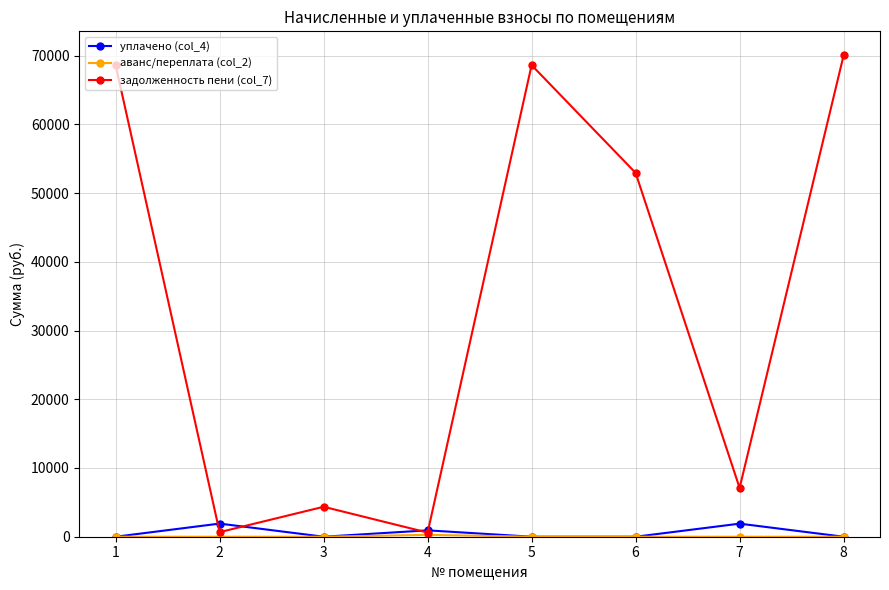

What is the greatest value displayed?

70030.7